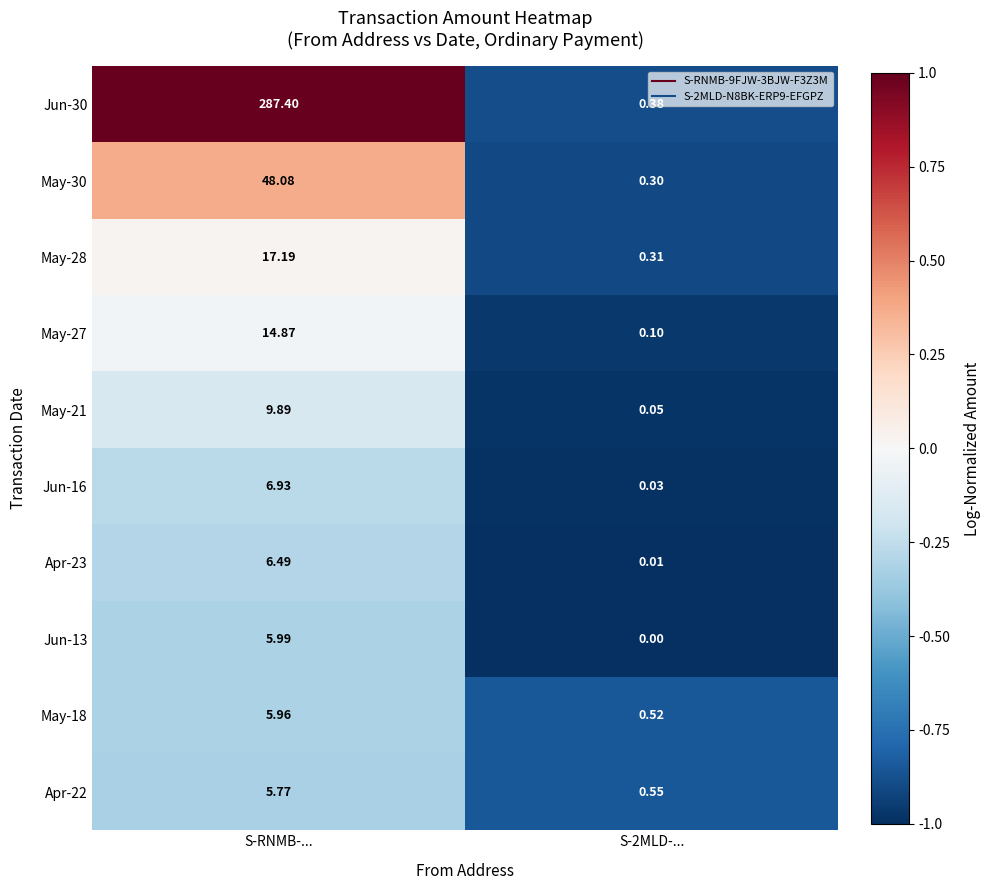

At which category is the sum across all series the highest?

S-RNMB-...